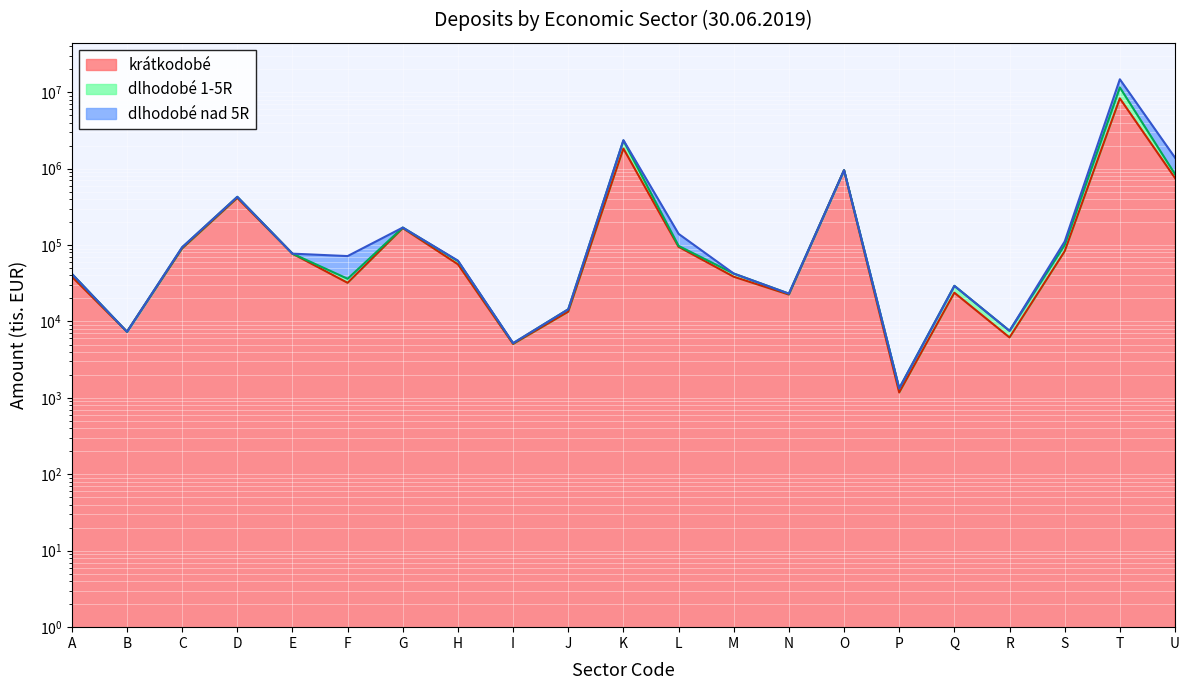

How many data points in krátkodobé are above 56021?

10